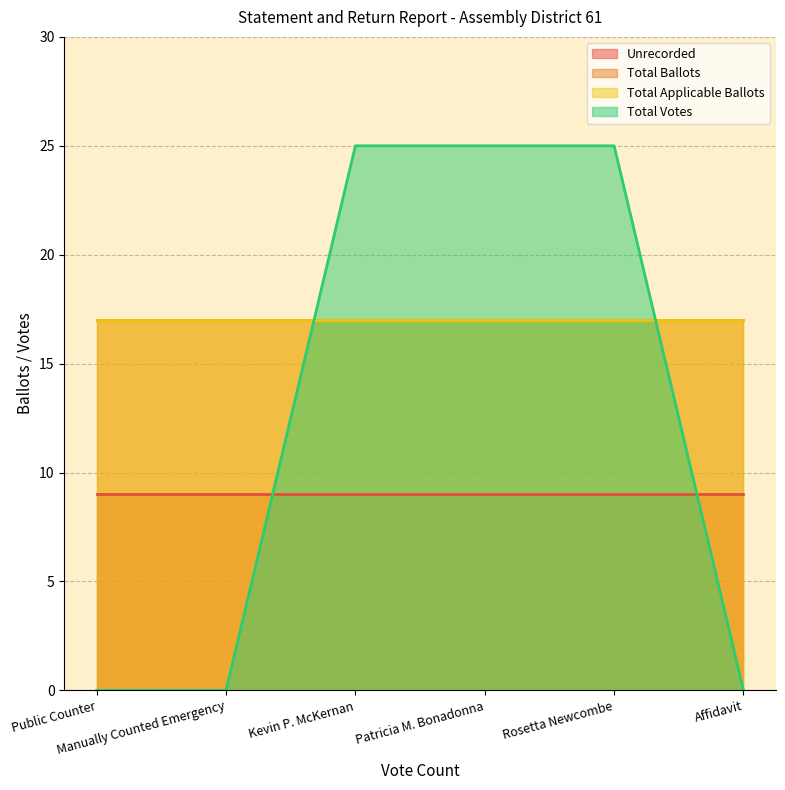

What is the difference between the highest and lowest values at Public Counter?

17